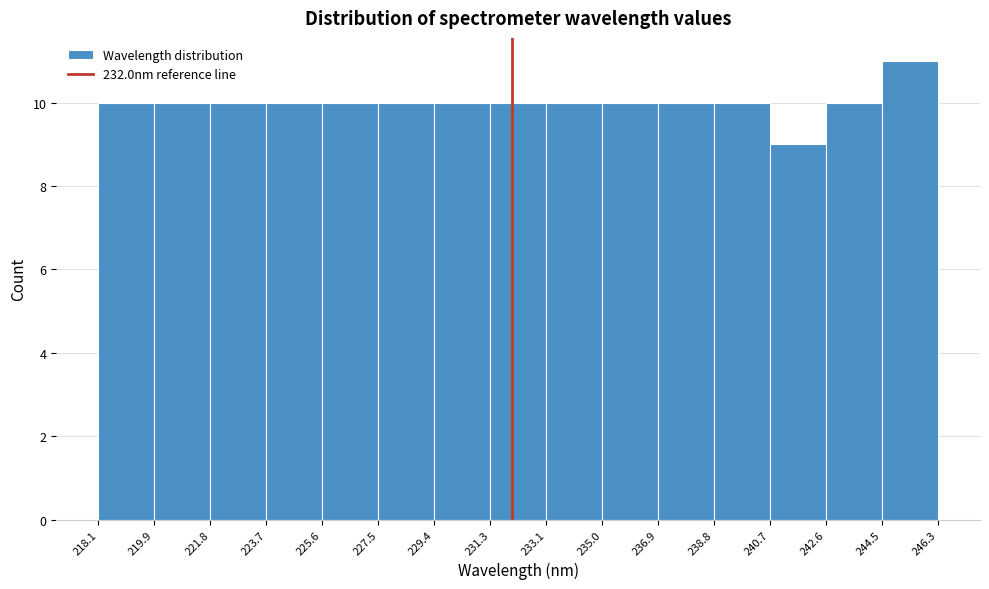

What is the height of the bar covering 236.9 to 238.8 on the x-axis? The values are not printed on the chart, so give them approximately, as read against the axis.

10